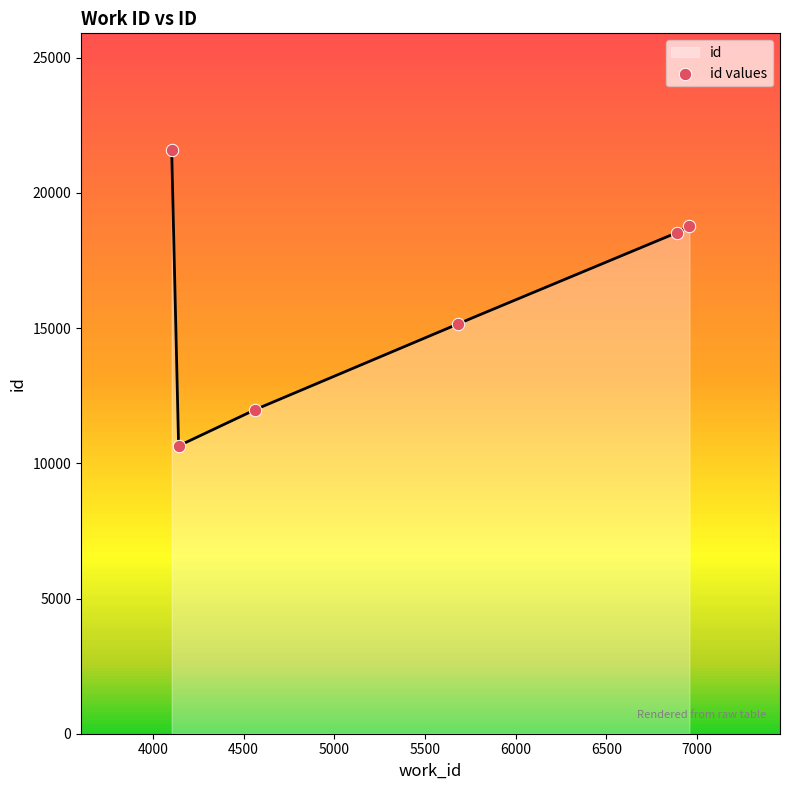

What is the minimum value for id?

10645.6